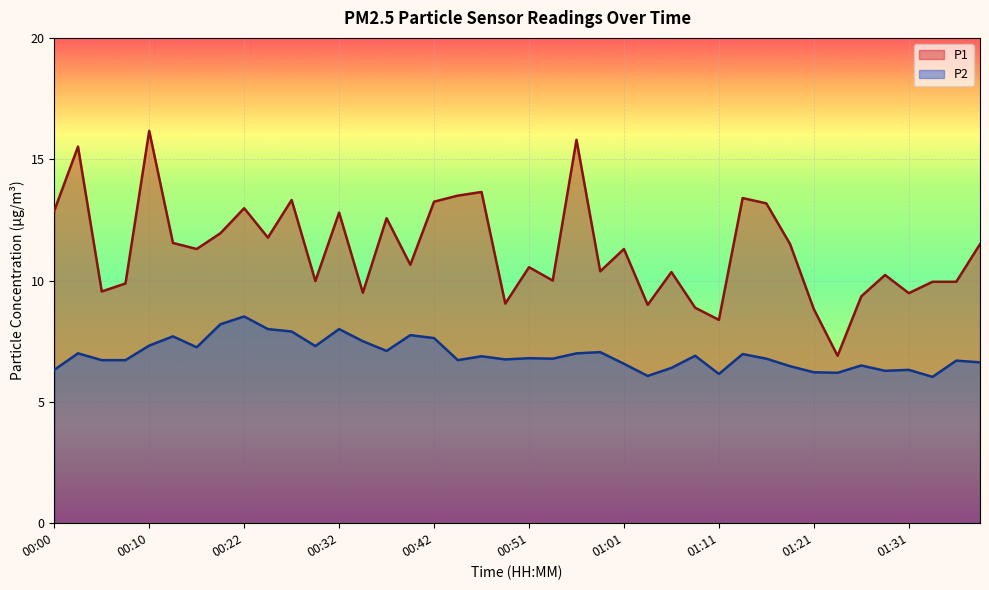

Is it true that P1 equals 6.6 at 00:00?

False